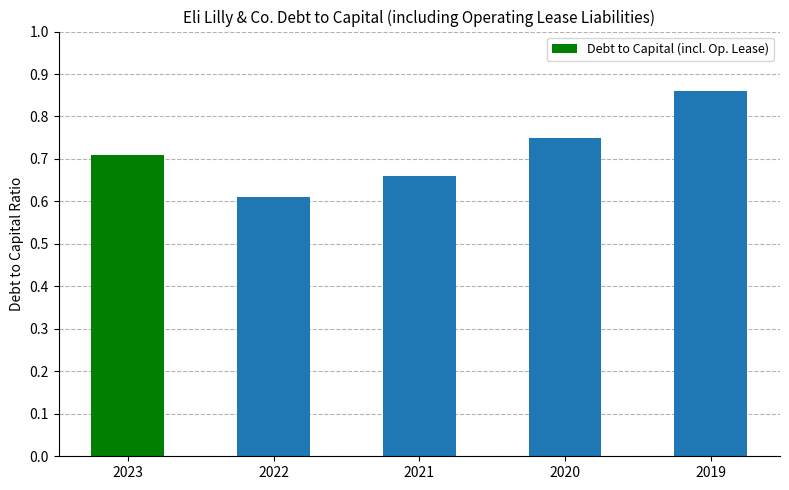

At which label is the value closest to 0?

2022